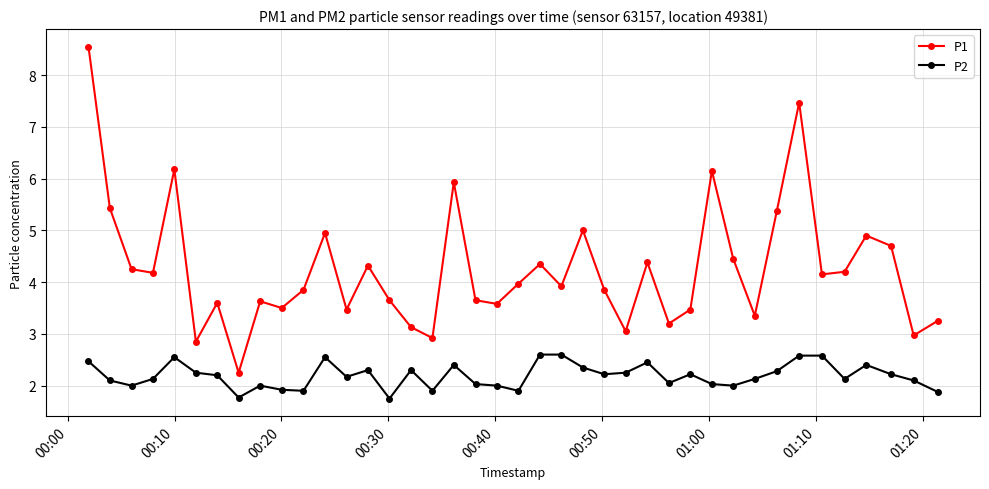

List the series in order of their overall mean, highest first.

P1, P2